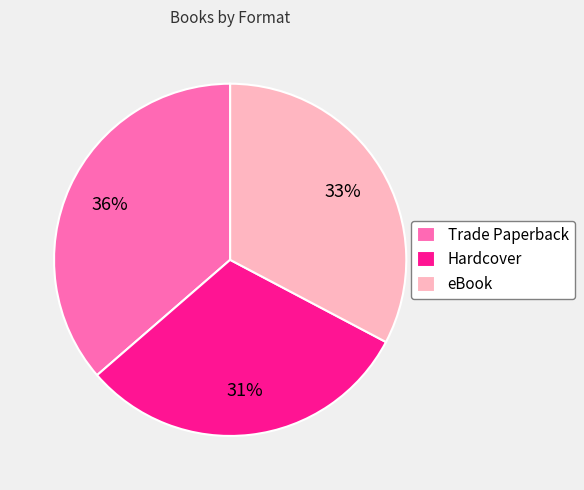

Between Hardcover and Trade Paperback, which is larger?

Trade Paperback